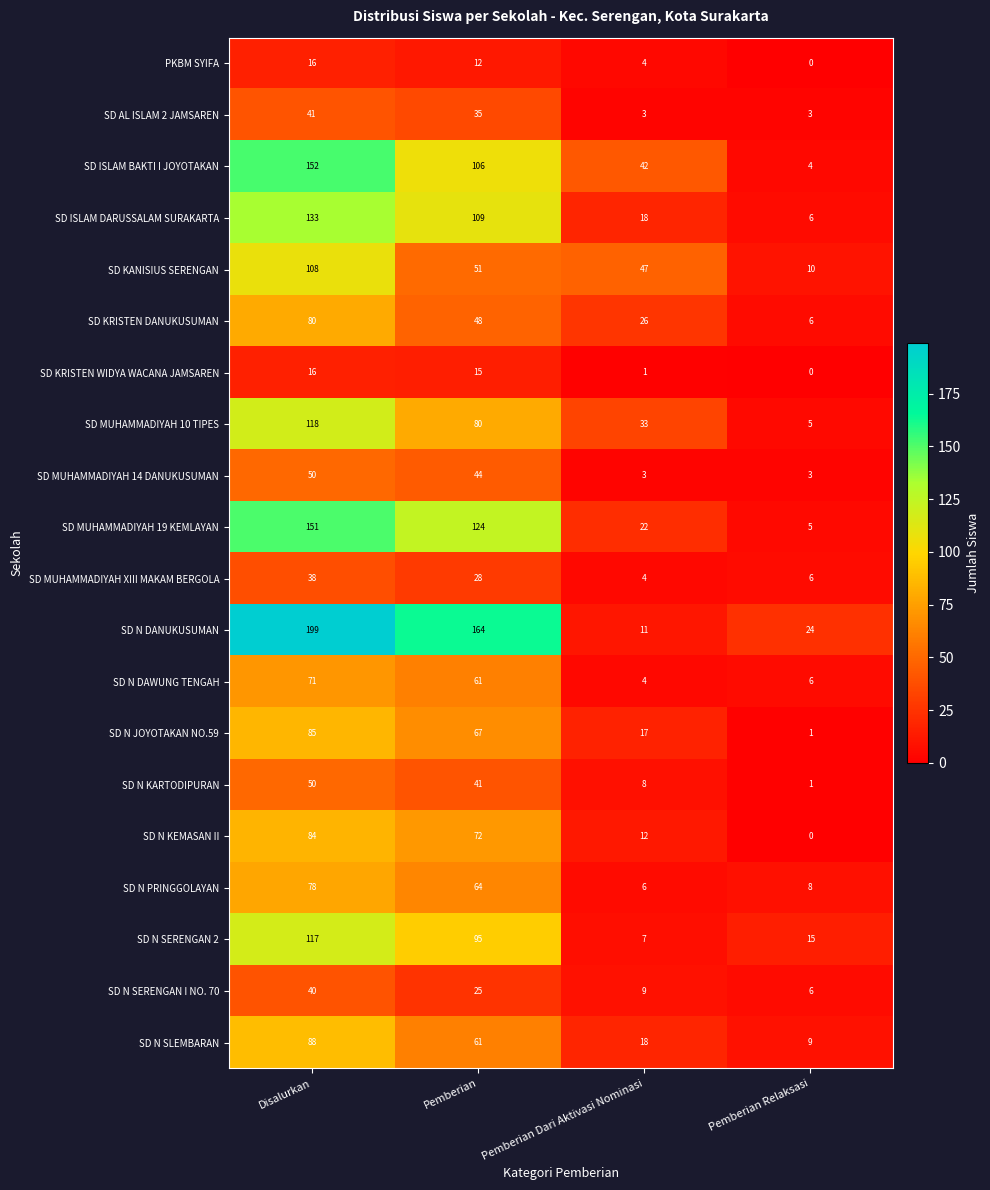

What is the sum of the SD N SLEMBARAN values at Pemberian Relaksasi and Disalurkan?

97